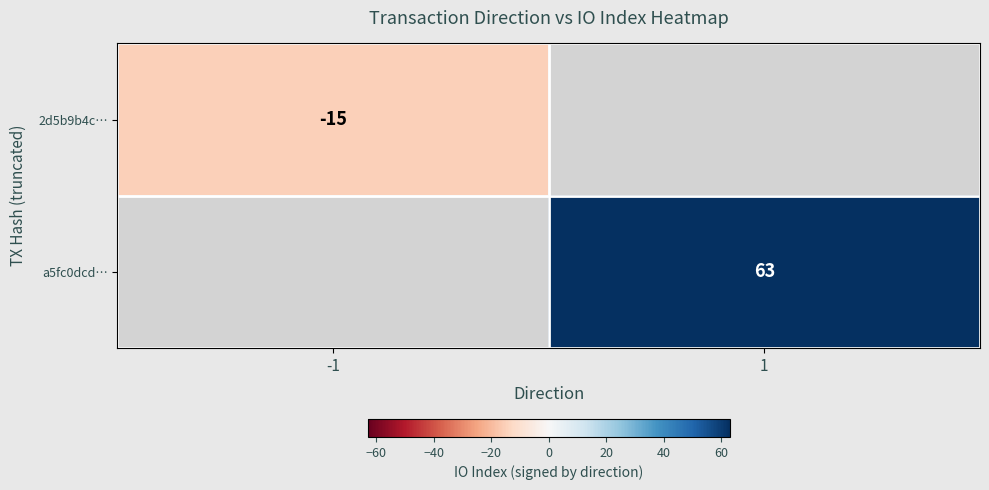

True or false: 2d5b9b4c… has a value of -15 at -1.

True